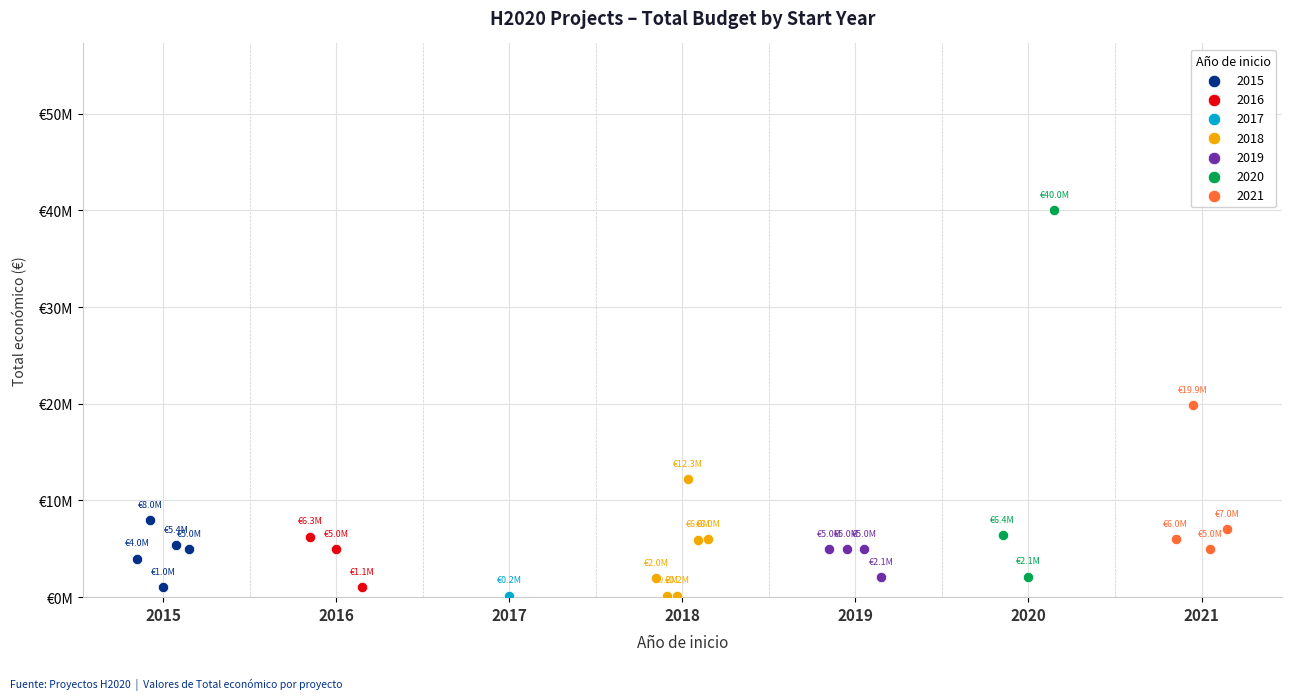

What is the change in value from 2018 to 2015?

+5999657